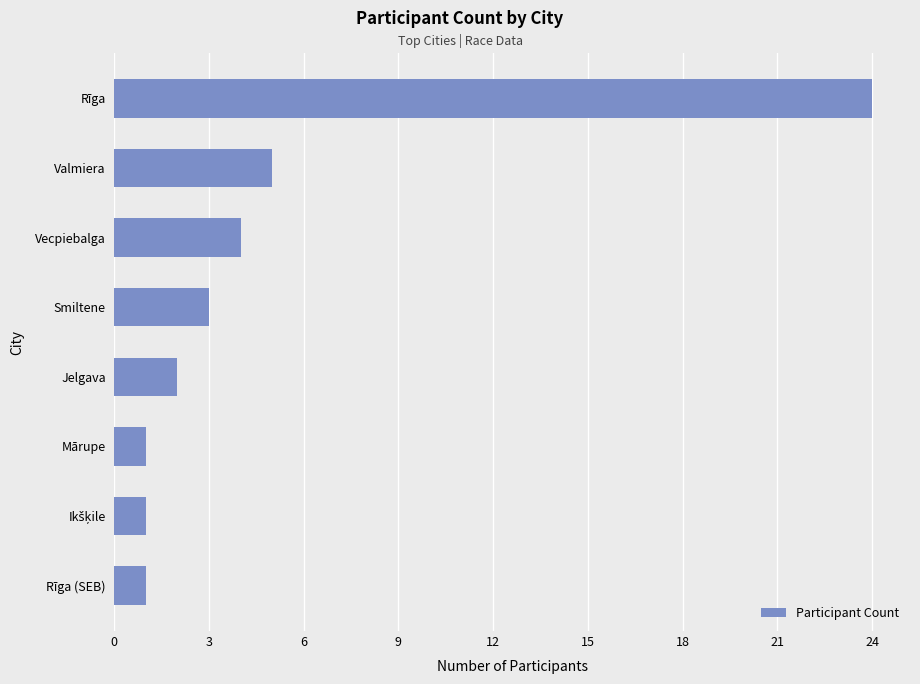

What is the change in value from Rīga (SEB) to Vecpiebalga?

+3